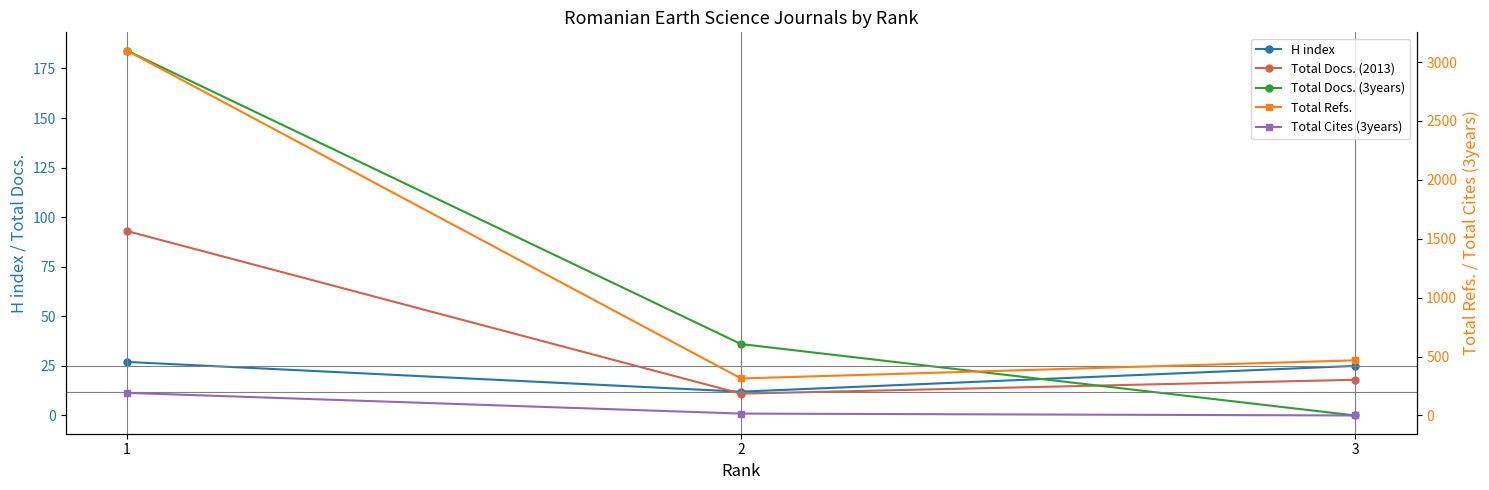

What are all the series names shown in the legend?

H index, Total Docs. (2013), Total Docs. (3years), Total Refs., Total Cites (3years)